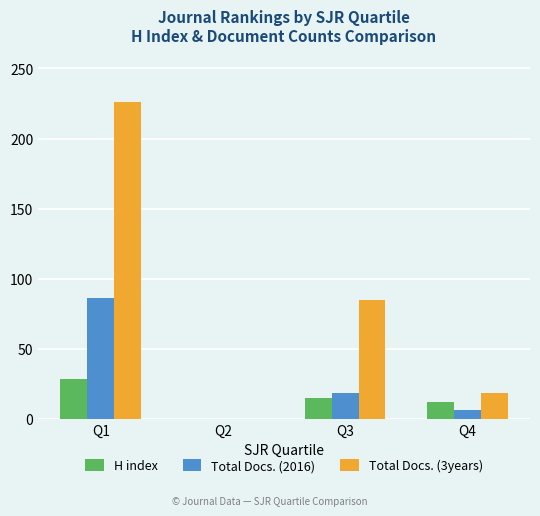

Which series changed the most between Q2 and Q4?

Total Docs. (3years)